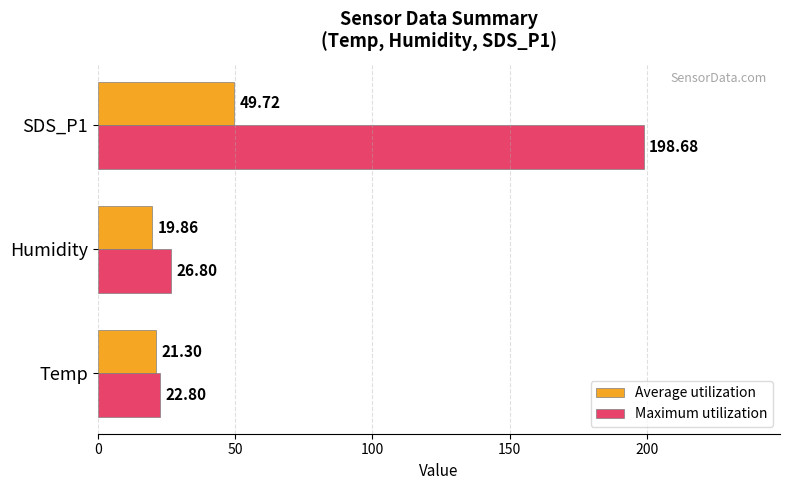

At which label does Average utilization reach its minimum?

Humidity